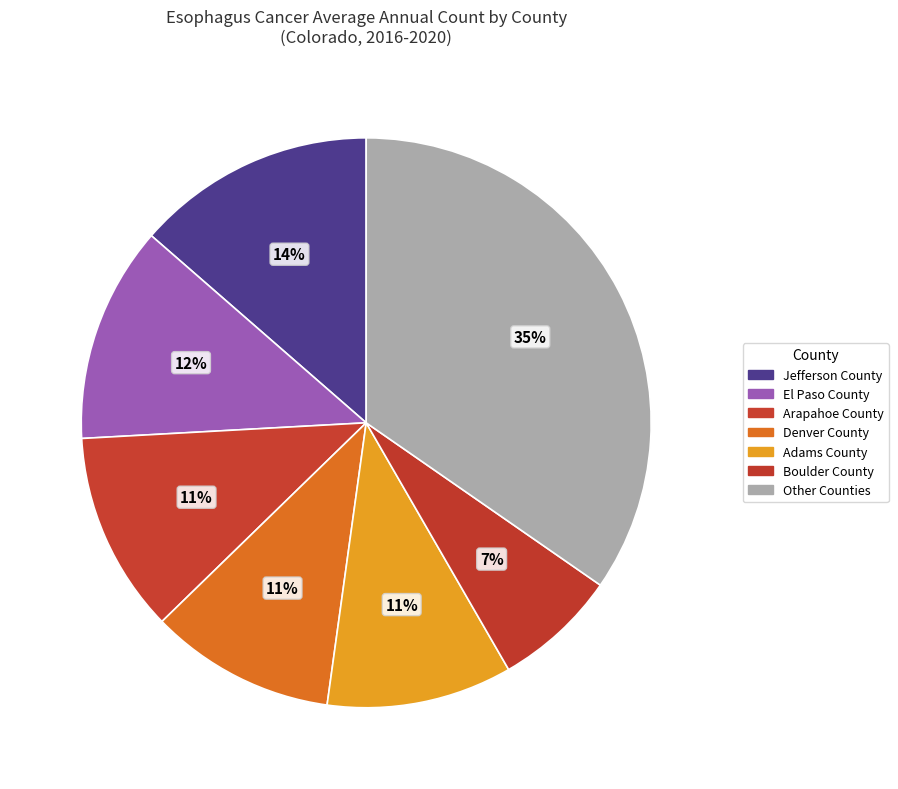

How many segments does this pie chart have?

7